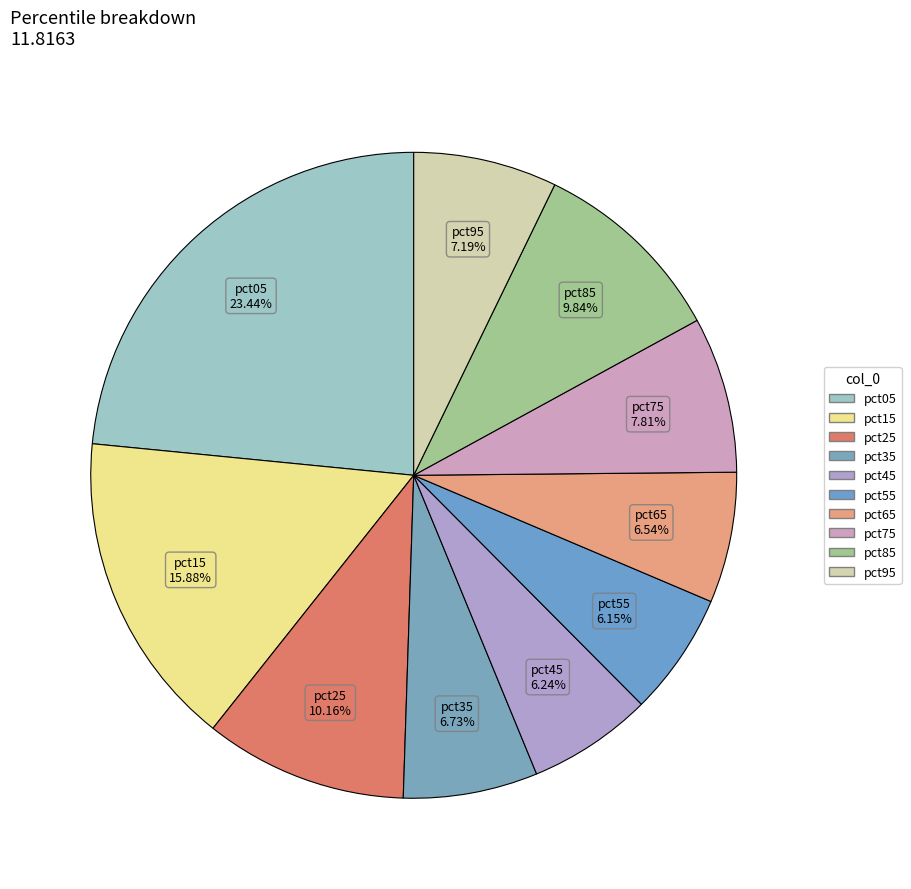

To the nearest percent, what is the combined percentage of pct35 and pct55?

13%